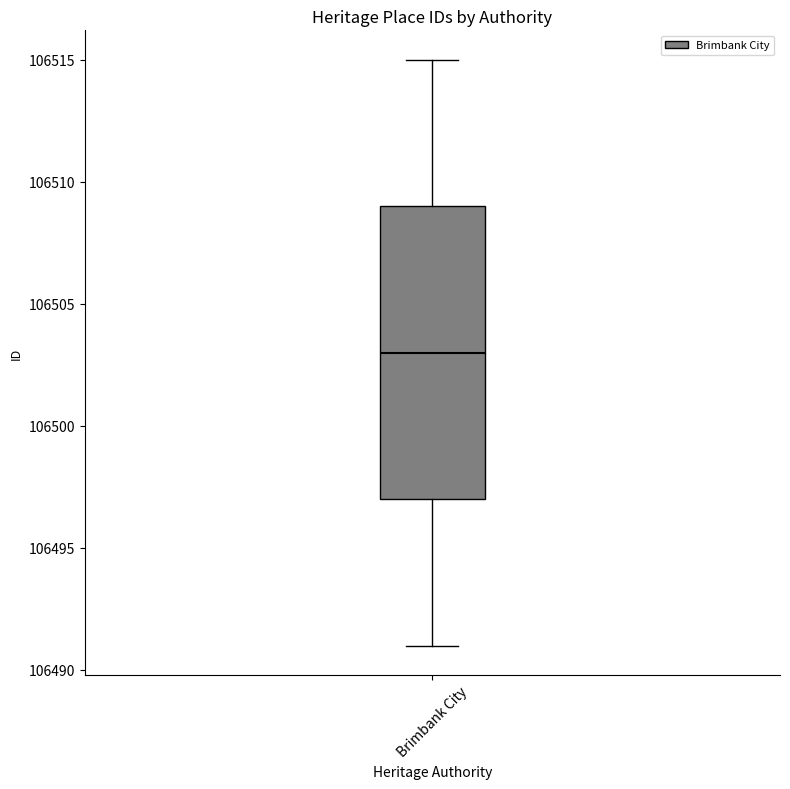

Where is the upper edge of the box for Brimbank City on the y-axis? The values are not printed on the chart, so give them approximately, as read against the axis.

106509